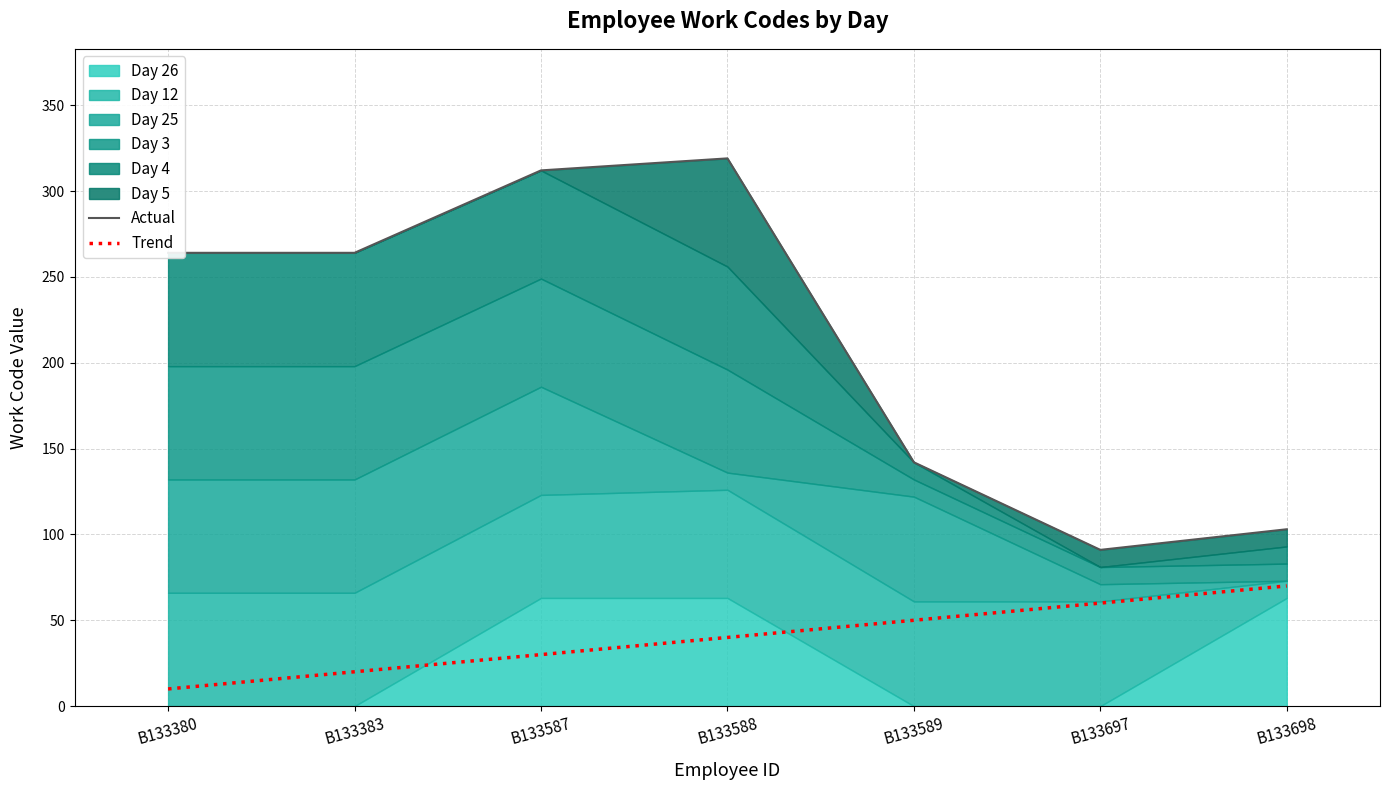

Where is Trend nearest to the value 40?

B133588